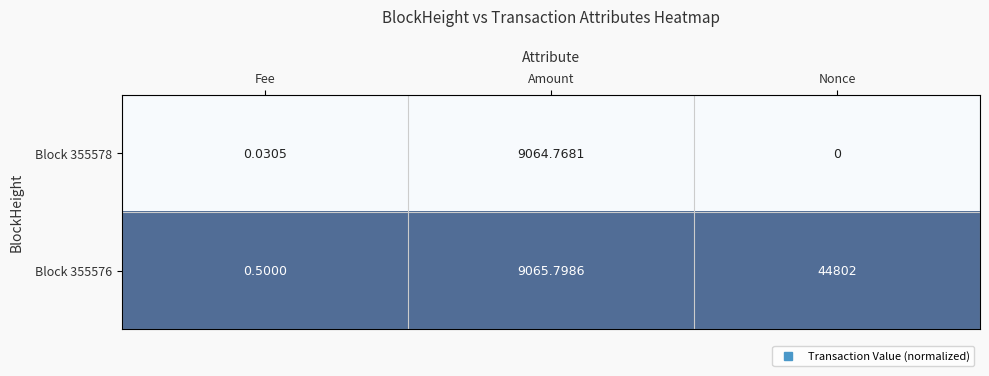

At which category is the sum across all series the highest?

Nonce